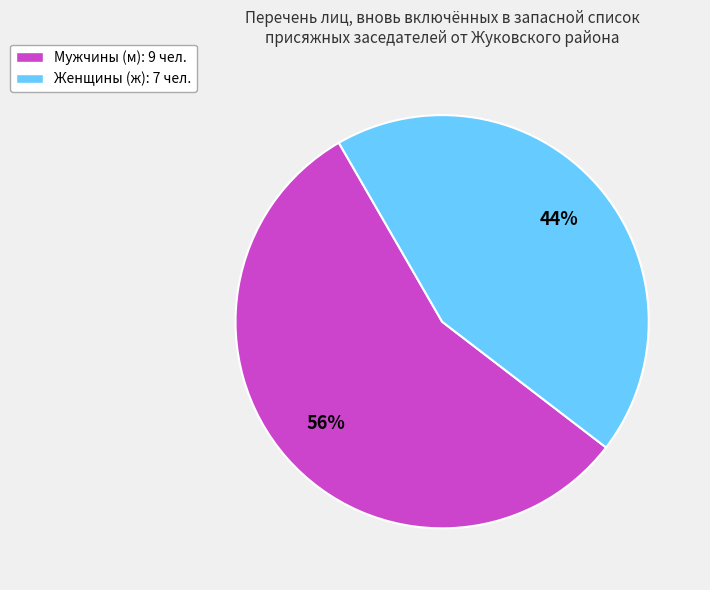

Rank the categories by value from highest to lowest.

Мужчины (м): 9 чел., Женщины (ж): 7 чел.